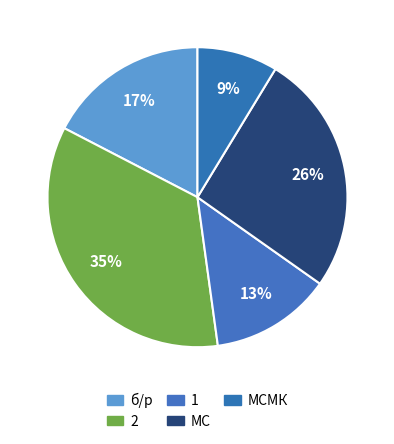

How many slices are in this pie chart?

5